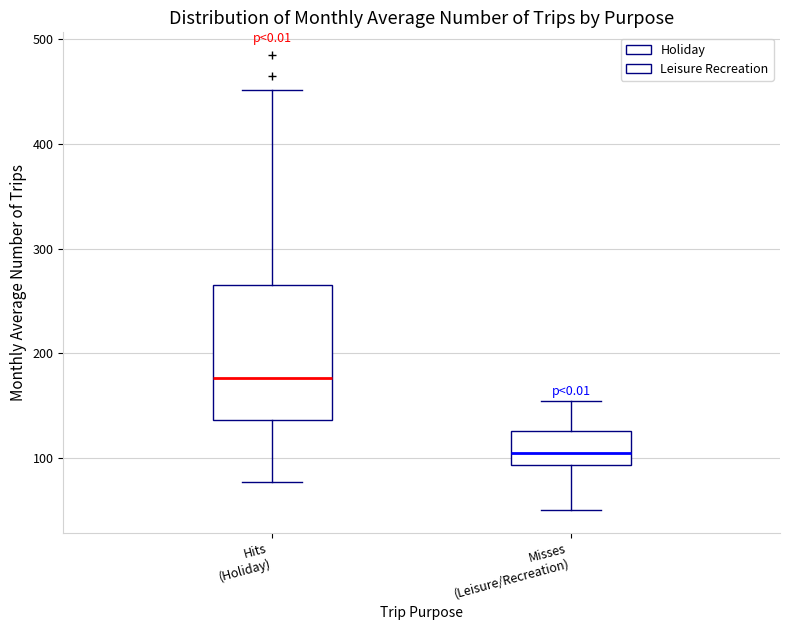

Reading left to right, transcribe this box plot: for each box, give where its median line is, the range the box spans, and where its two whiskers end, as read against the y-axis. The values are not printed on the chart, so give them approximately, as read against the axis.

Hits (Holiday): median 180, box 140 to 270, whiskers 80 to 450
Misses (Leisure/Recreation): median 100, box 90 to 130, whiskers 50 to 150